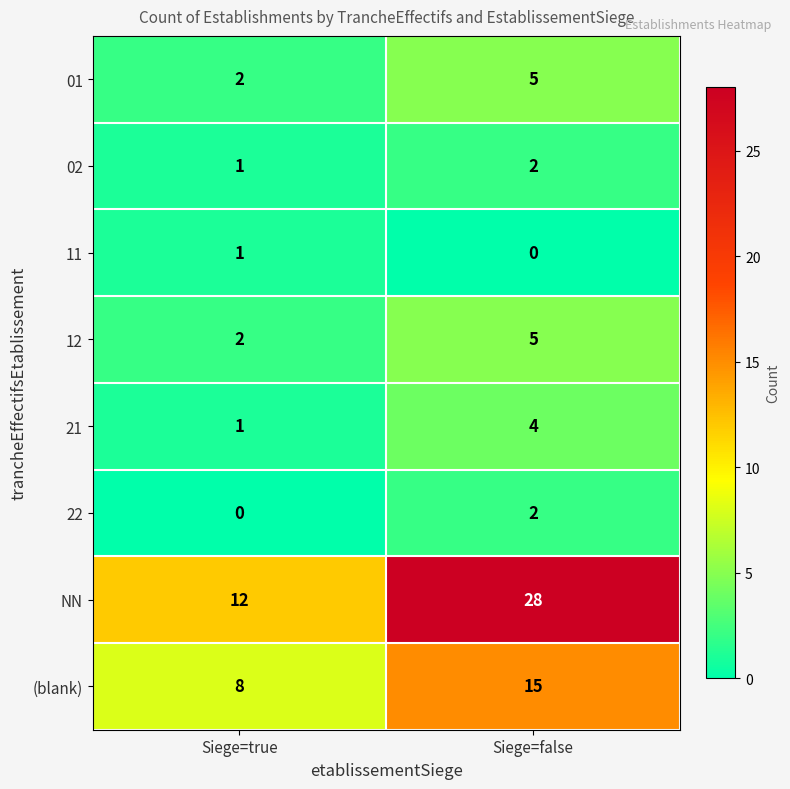

What is the sum of the 02 values at Siege=false and Siege=true?

3